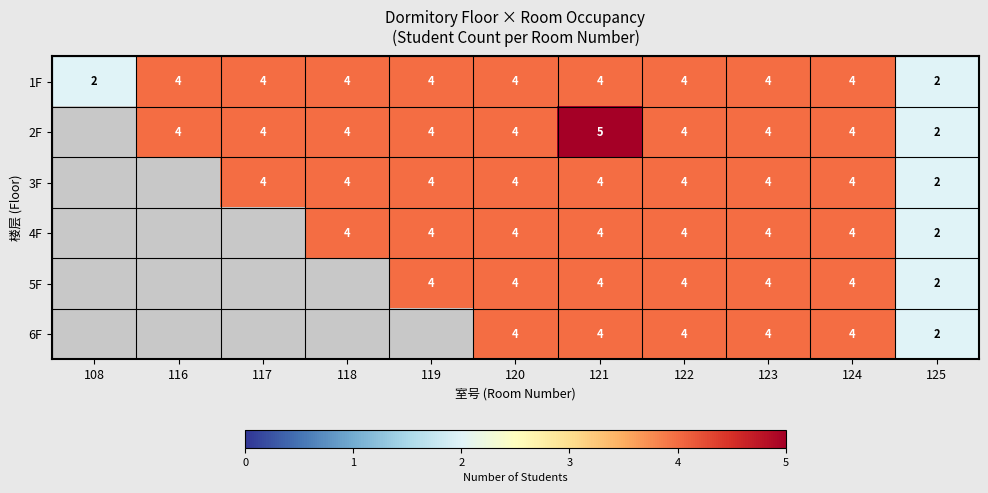

Which category has the lowest value across all series?

108